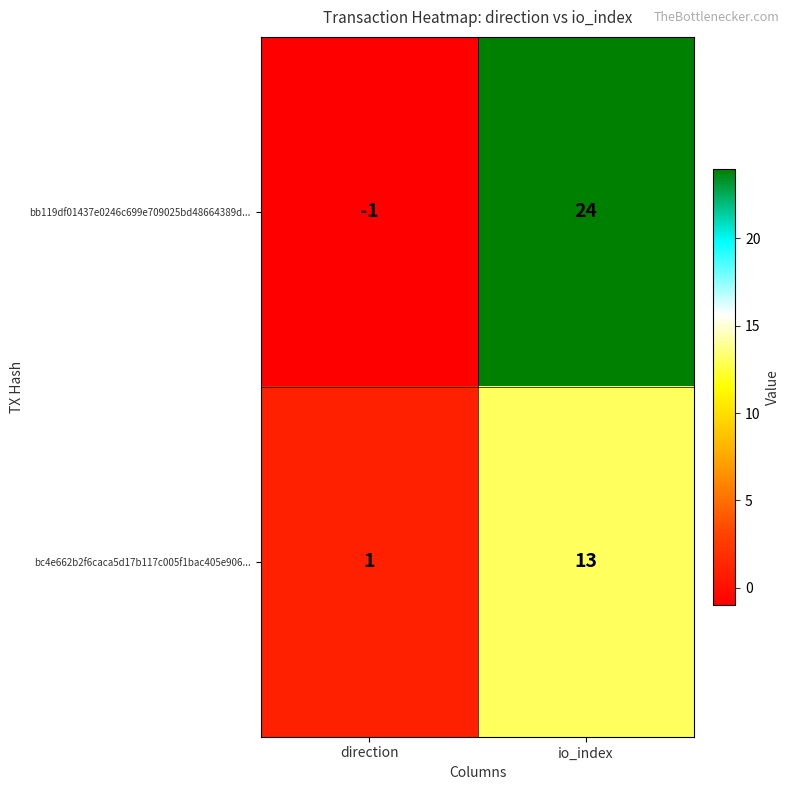

What is the maximum value for bc4e662b2f6caca5d17b117c005f1bac405e906...?

13